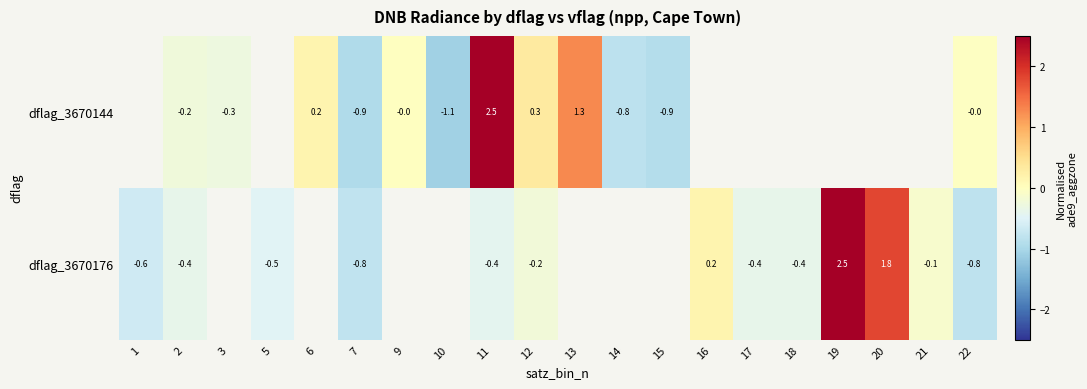

Is the value of dflag_3670144 at 12 greater than the value of dflag_3670176 at 21?

Yes